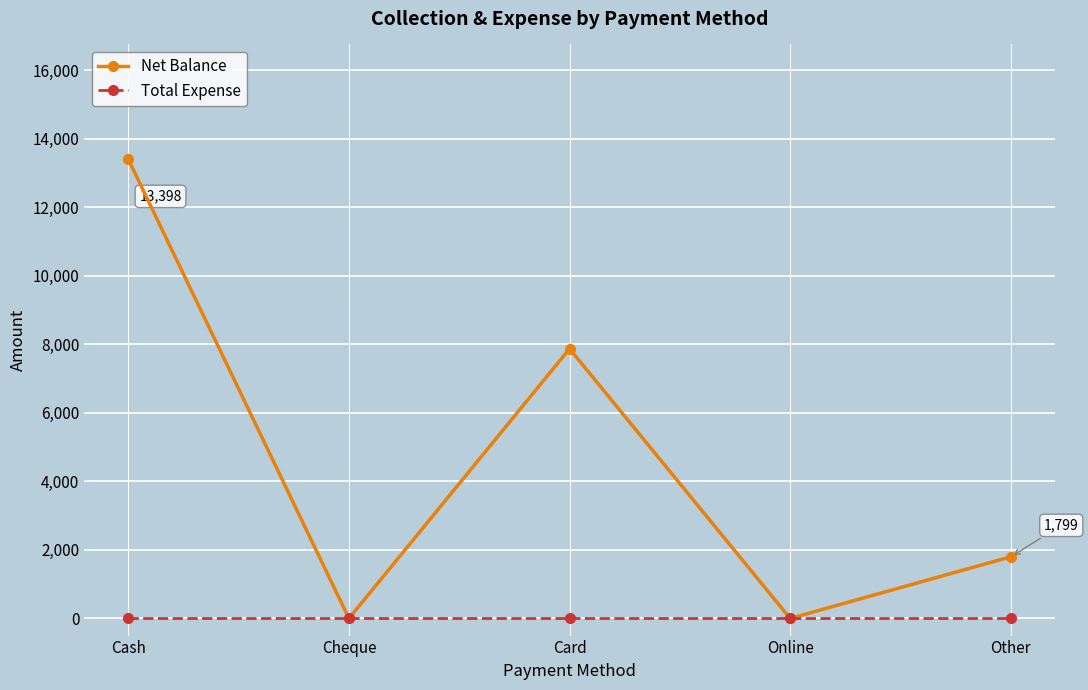

Reading left to right, what are all the values shown in this chart?

Net Balance: 13398	0	7868	0	1799
Total Expense: 0	0	0	0	0